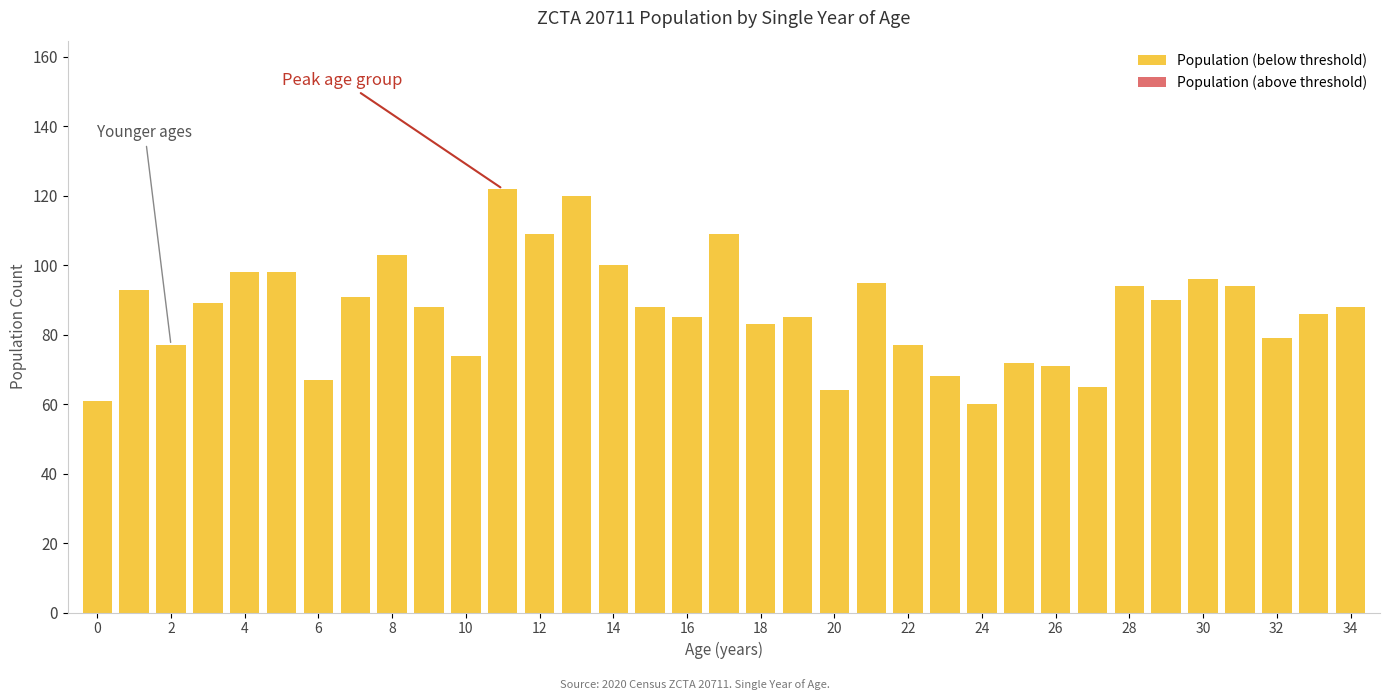

What is the minimum value shown in the chart?

60